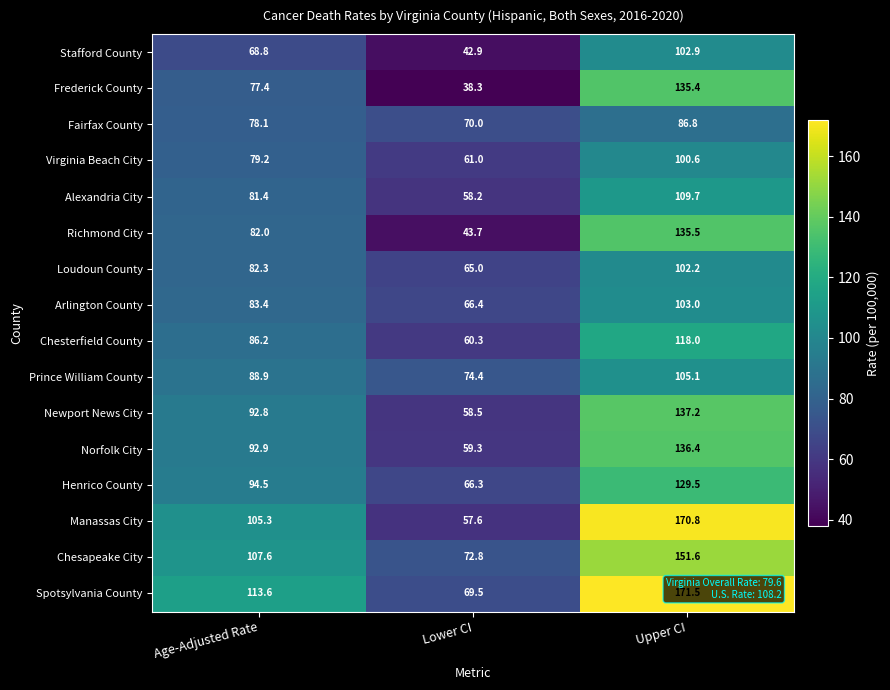

Which label corresponds to the smallest value in the chart?

Lower CI